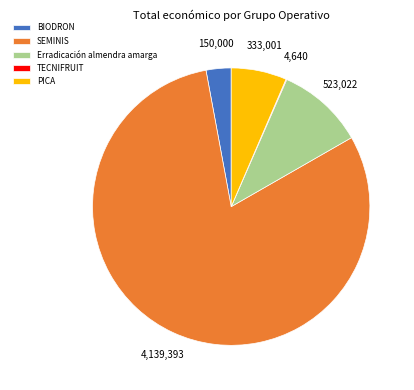

Do SEMINIS and PICA together represent more than half of the pie?

Yes